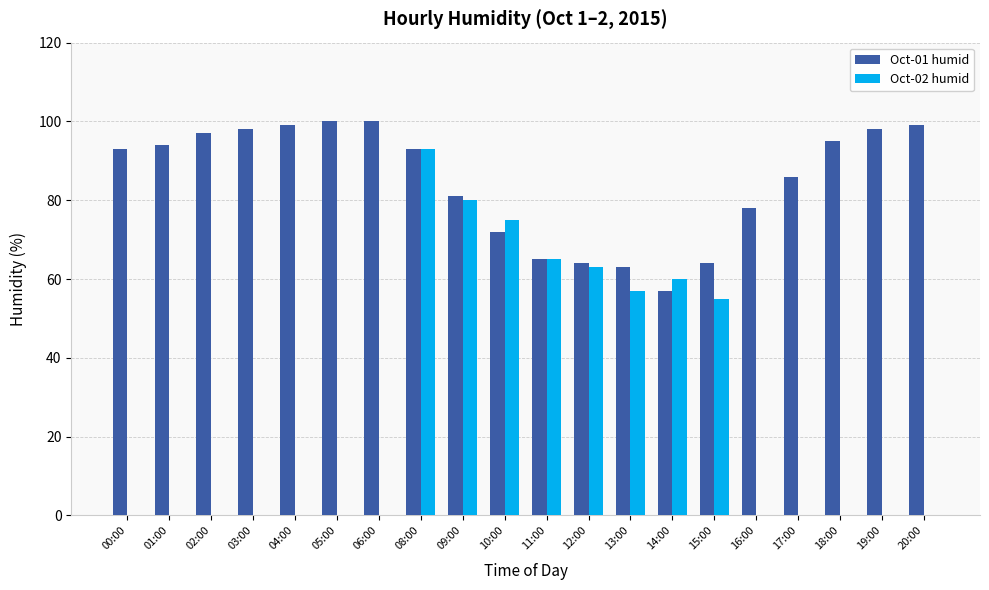

What is the difference between the Oct-02 humid values at 09:00 and 17:00?

80